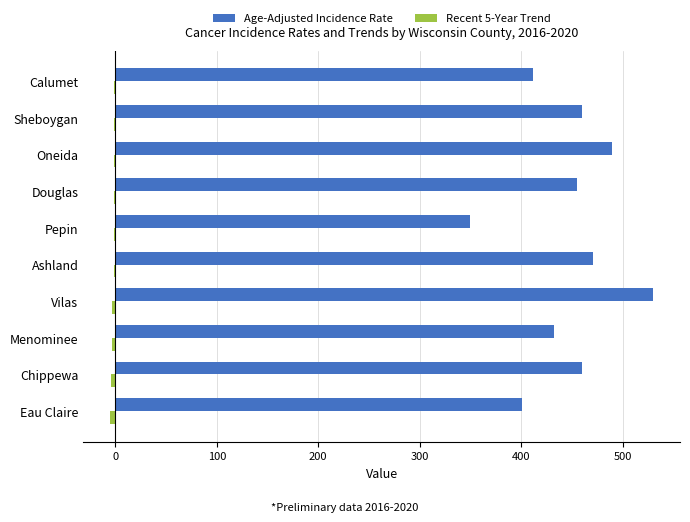

Which series has the widest spread of values?

Age-Adjusted Incidence Rate